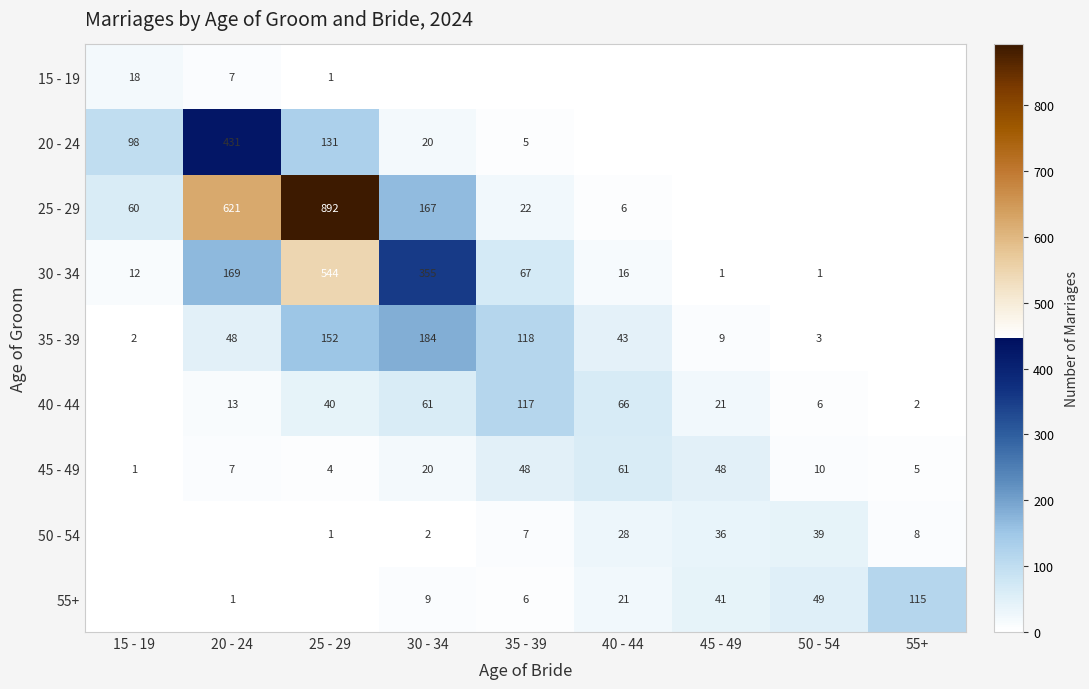

What is the sum of the 45 - 49 values at 35 - 39 and 40 - 44?

109